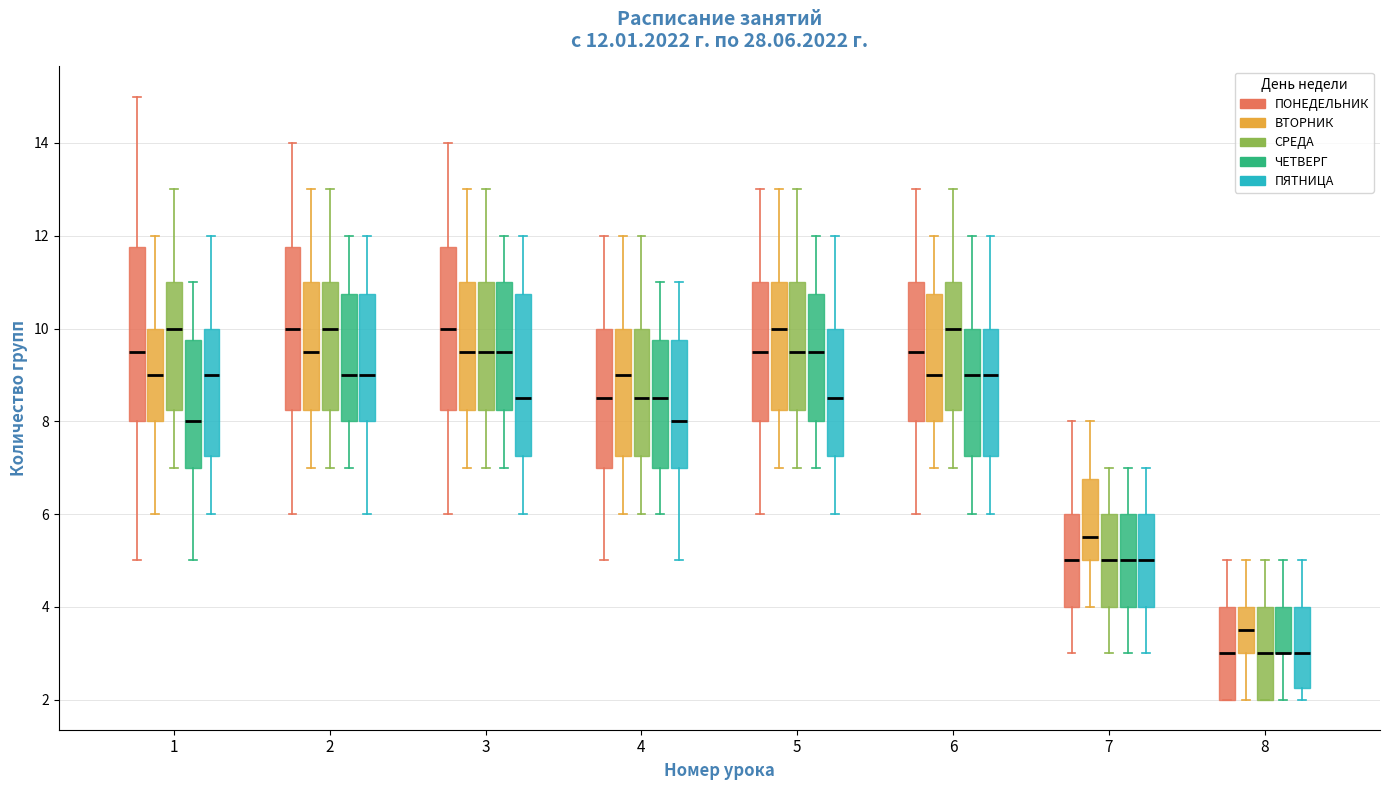

Comparing the boxes themselves (not the whiskers), which one is the tallest?

1 (ПОНЕДЕЛЬНИК)